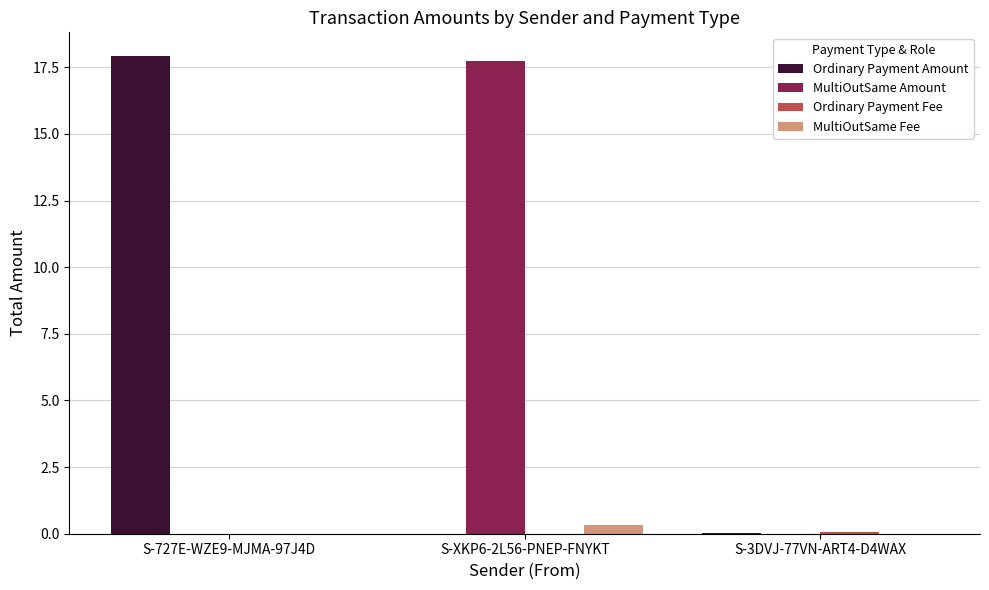

What is the spread (max minus min) of values at S-XKP6-2L56-PNEP-FNYKT?

17.7